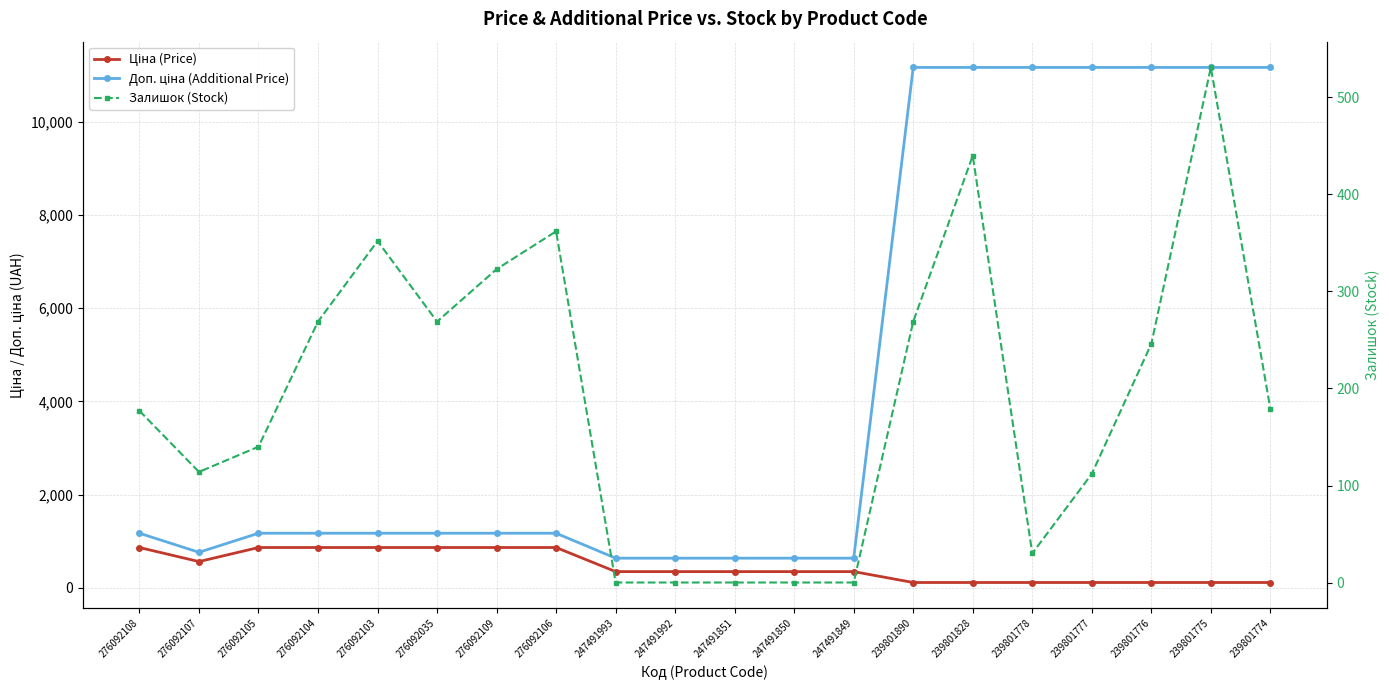

Which label corresponds to the largest value in the chart?

239801890